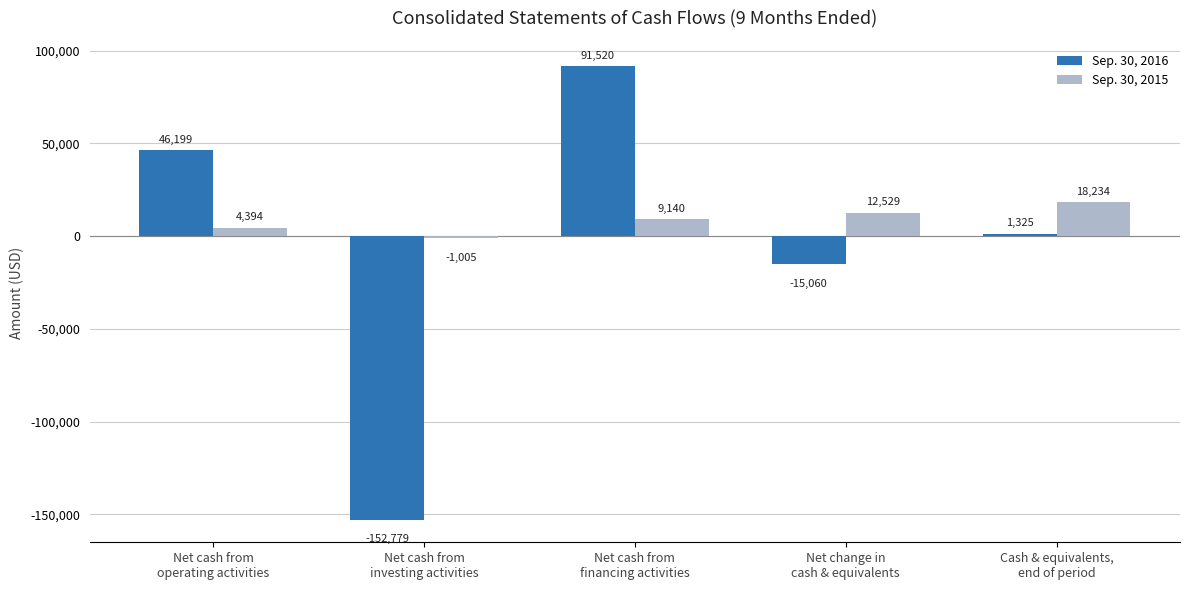

Count the Sep. 30, 2015 values in the range 4394 to 12529.

3